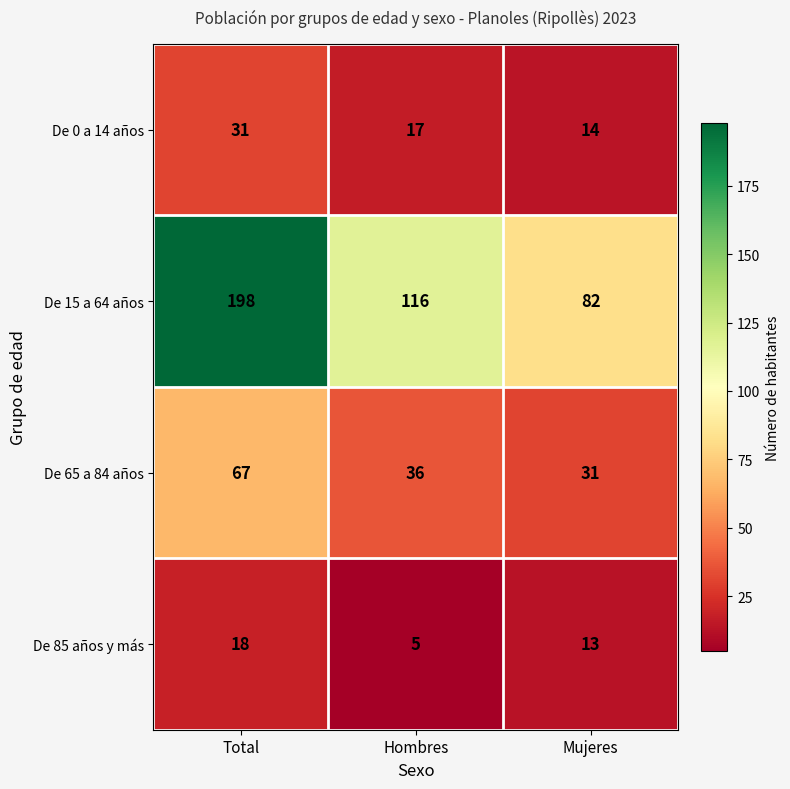

Read the De 15 a 64 años value at Mujeres.

82